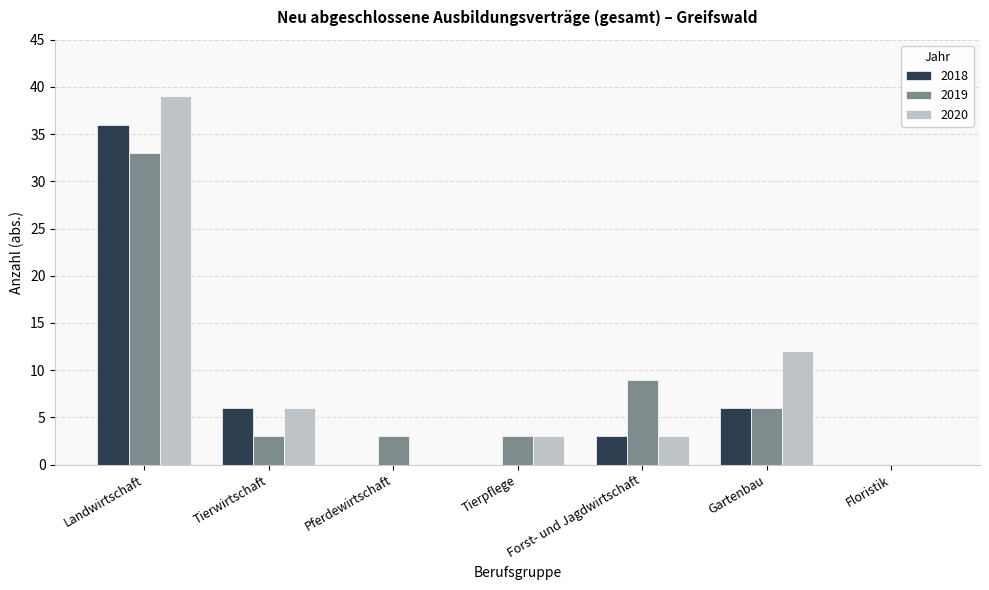

Is the value of 2018 at Landwirtschaft greater than the value of 2020 at Floristik?

Yes